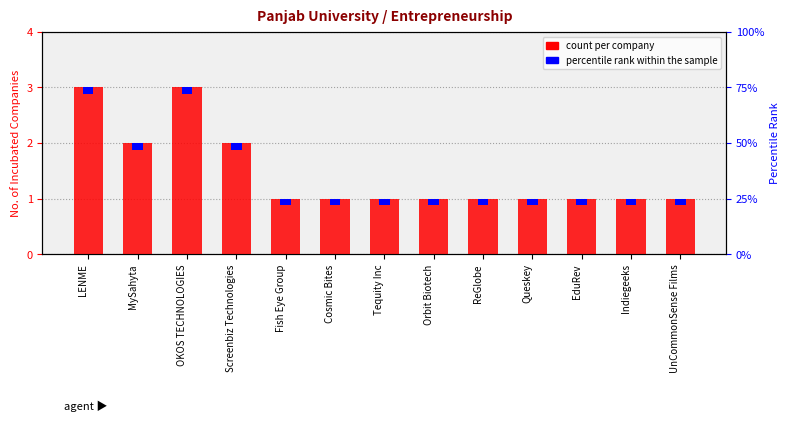

How many bars are there in total?

13